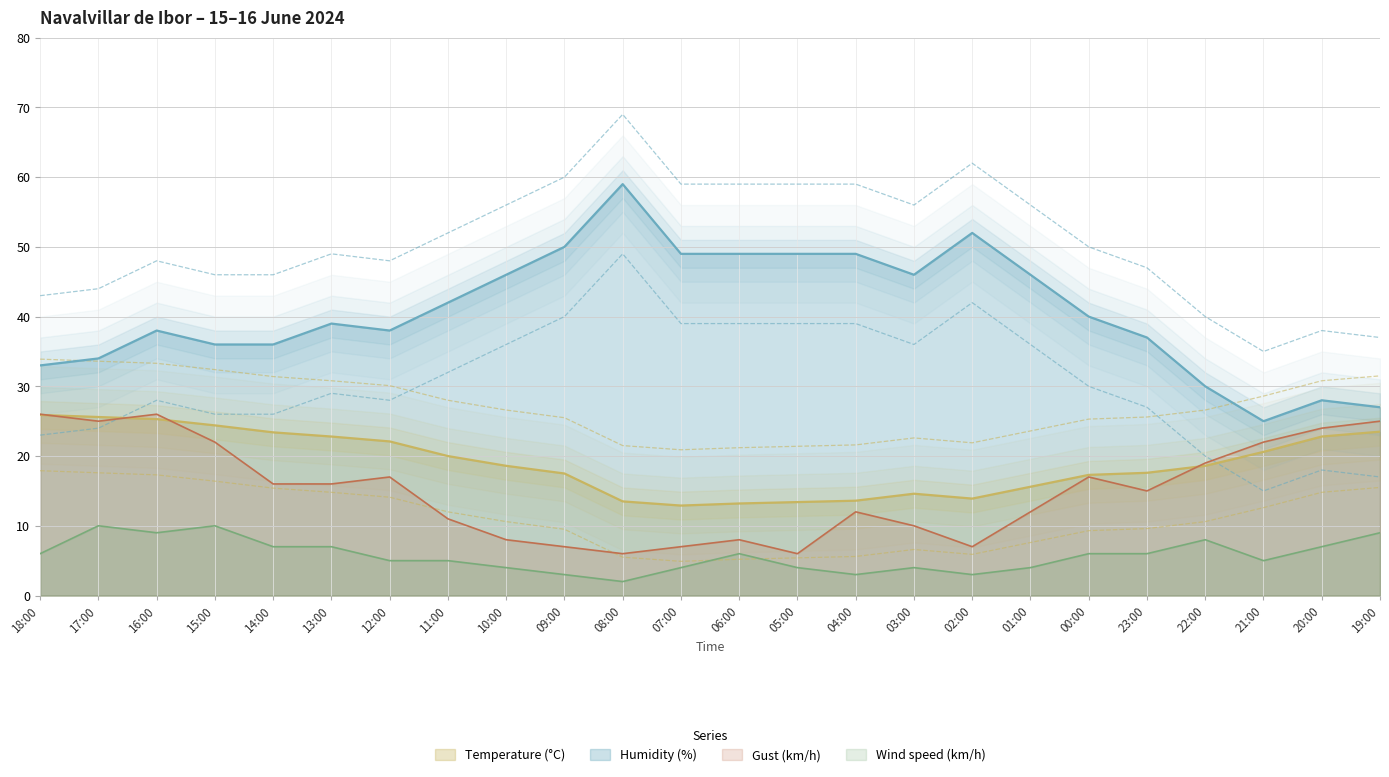

True or false: Wind speed (km/h) and Temperature (°C) cross at least once.

False